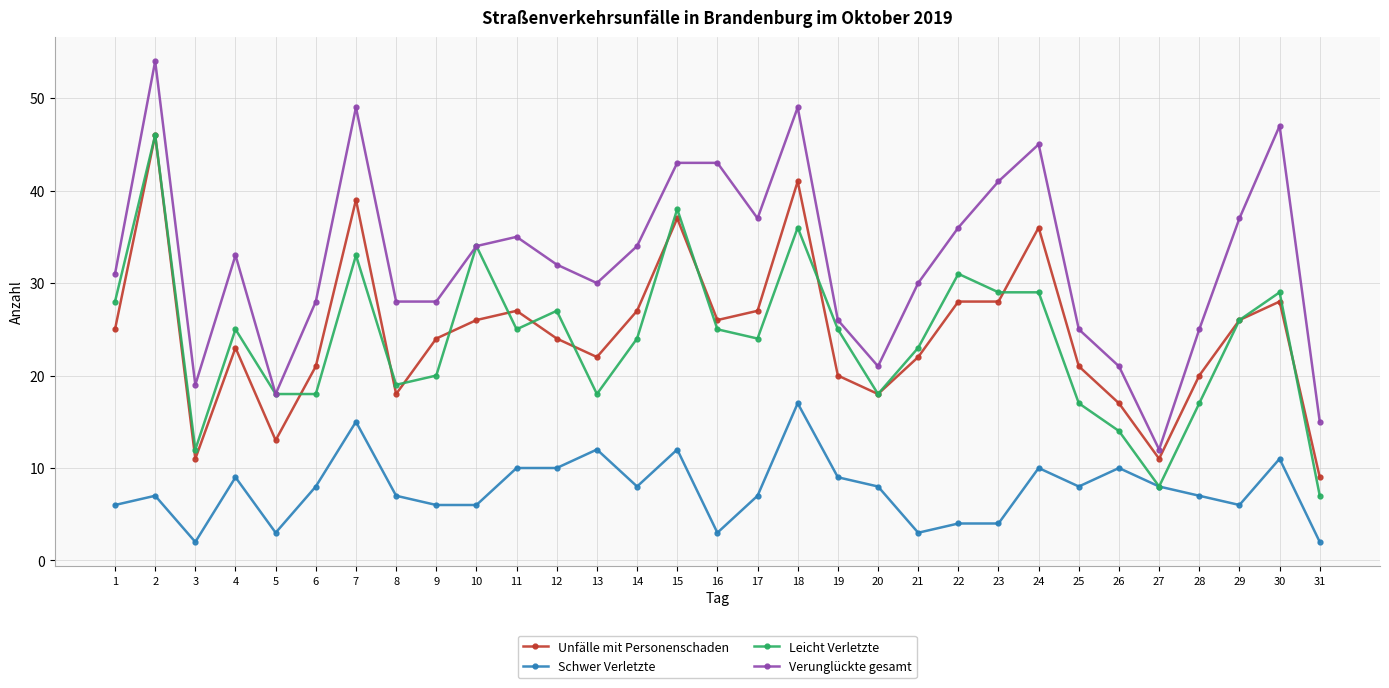

Between 17 and 28, which series saw the biggest shift?

Verunglückte gesamt